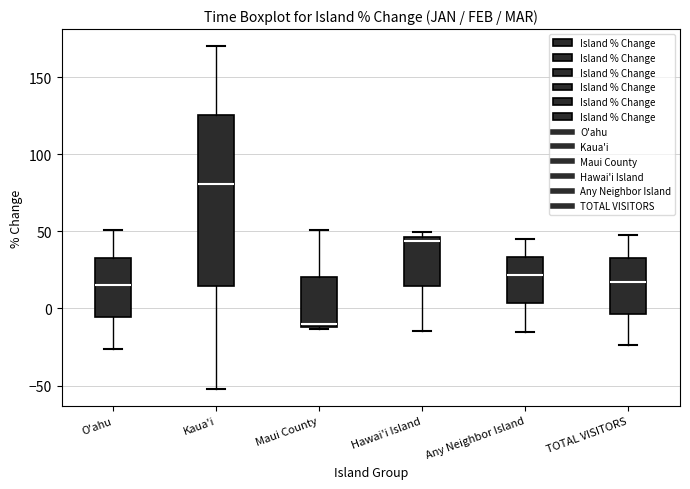

Which box's median line is the highest?

Kaua'i